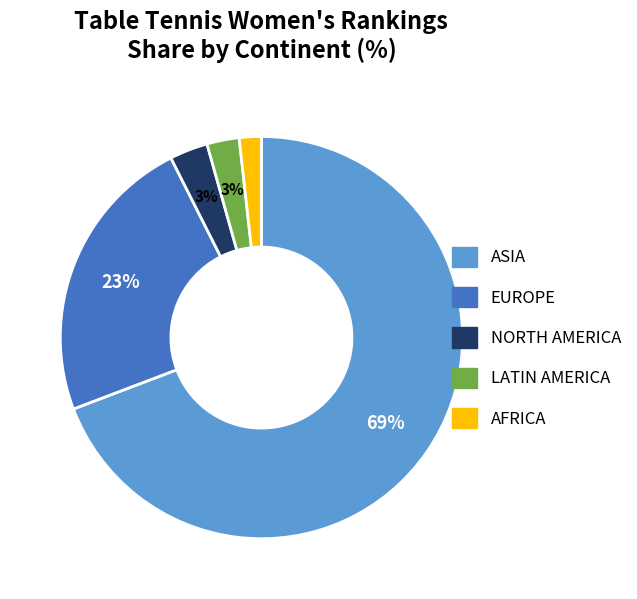

Which slice is the smallest?

AFRICA